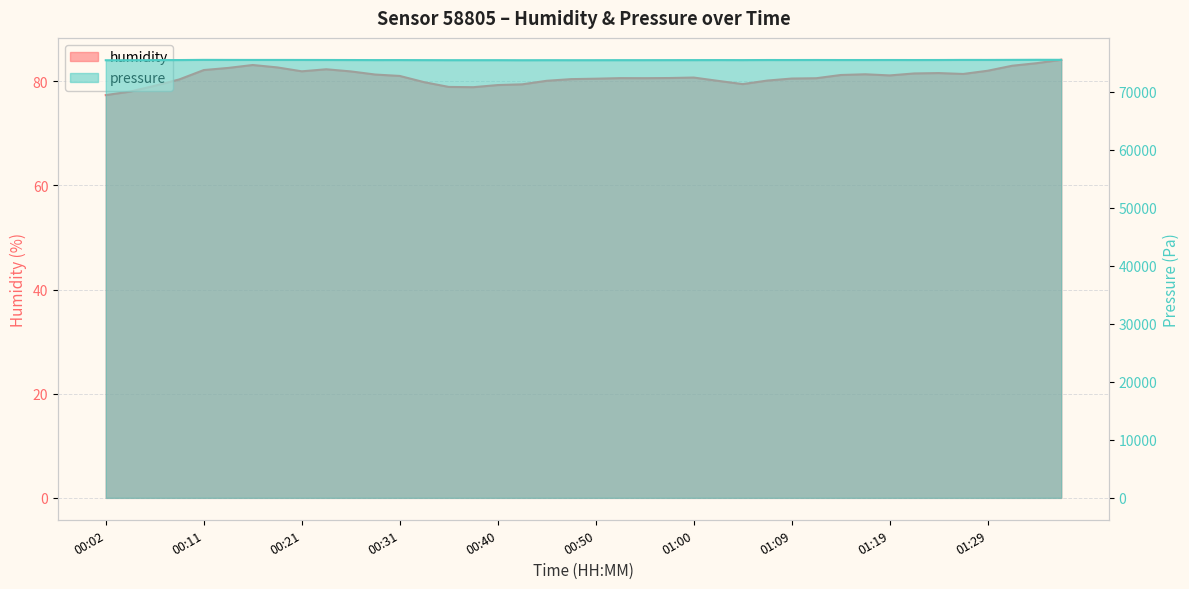

Reading left to right, transcribe all the data shown in this chart.

humidity: 77.3	78.0	79.2	80.4	82.2	82.6	83.1	82.7	81.9	82.3	81.9	81.3	81.0	79.8	78.9	78.9	79.3	79.4	80.1	80.4	80.5	80.6	80.6	80.6	80.7	80.1	79.5	80.1	80.5	80.6	81.2	81.3	81.1	81.5	81.6	81.4	82.0	83.0	83.5	84.1
pressure: 75427.9	75431.9	75450.2	75460.4	75490.8	75482.7	75478.7	75480.7	75476.6	75472.6	75464.4	75454.3	75456.3	75448.2	75440.1	75440.1	75442.1	75431.9	75440.1	75436.0	75438.0	75444.1	75444.1	75448.2	75452.2	75456.3	75452.2	75466.5	75464.4	75470.5	75464.4	75464.4	75468.5	75464.4	75468.5	75482.7	75480.7	75492.9	75505.1	75501.0